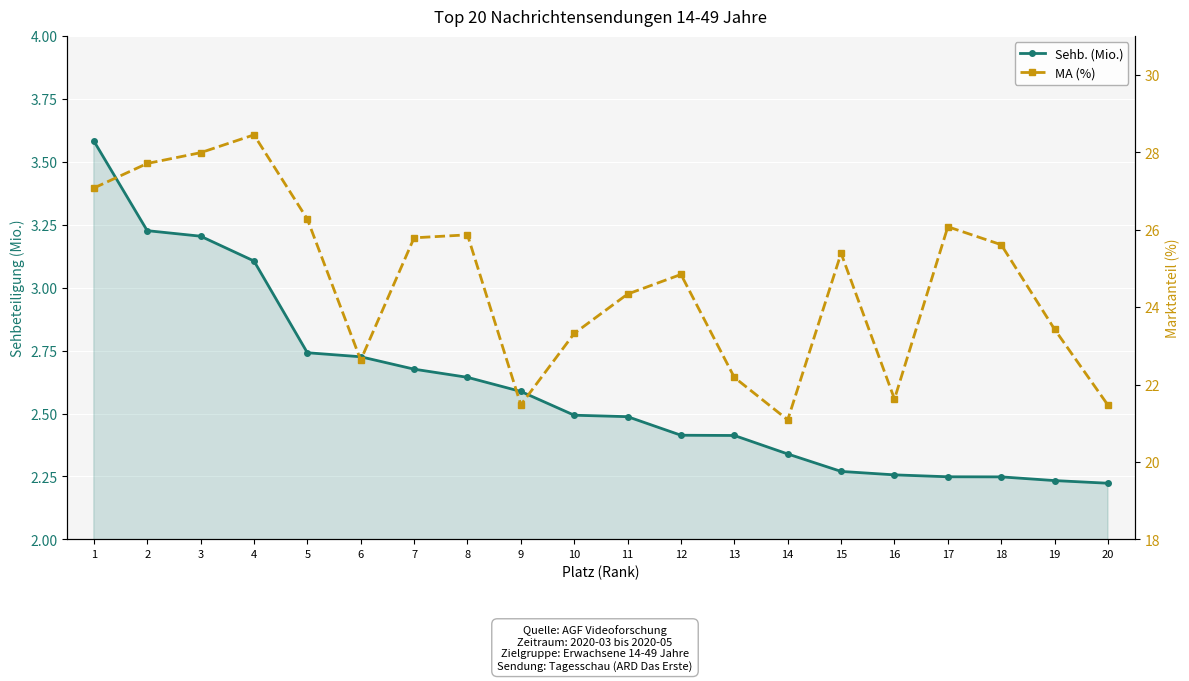

Between 12 and 15, which is larger?

12